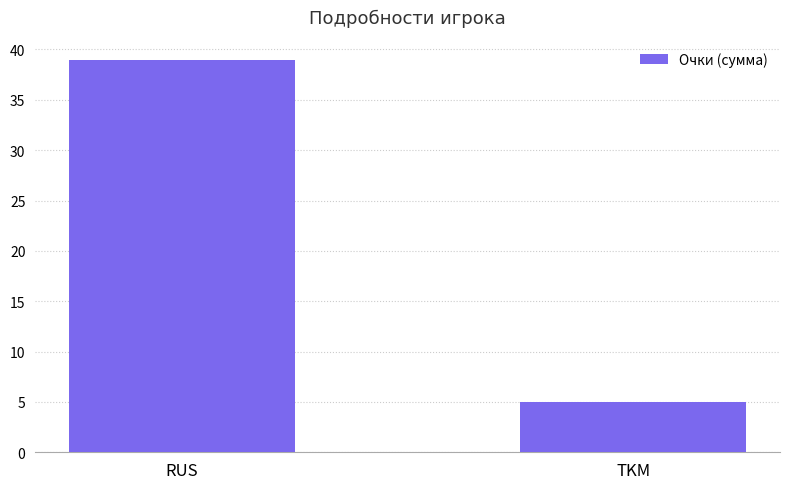

What is the change in value from RUS to TKM?

-34